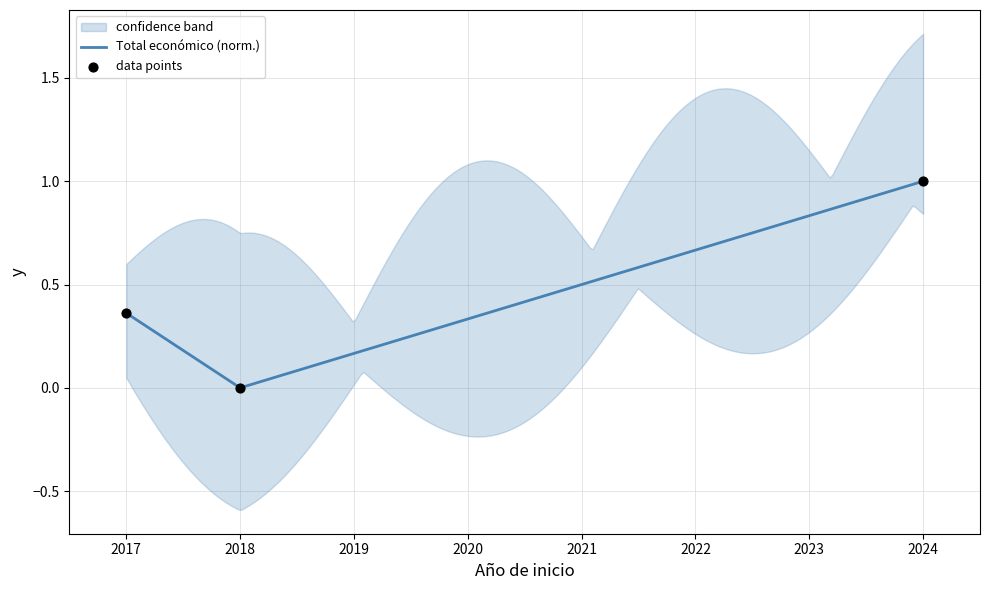

Between 2024 and 2017, which is larger?

2024